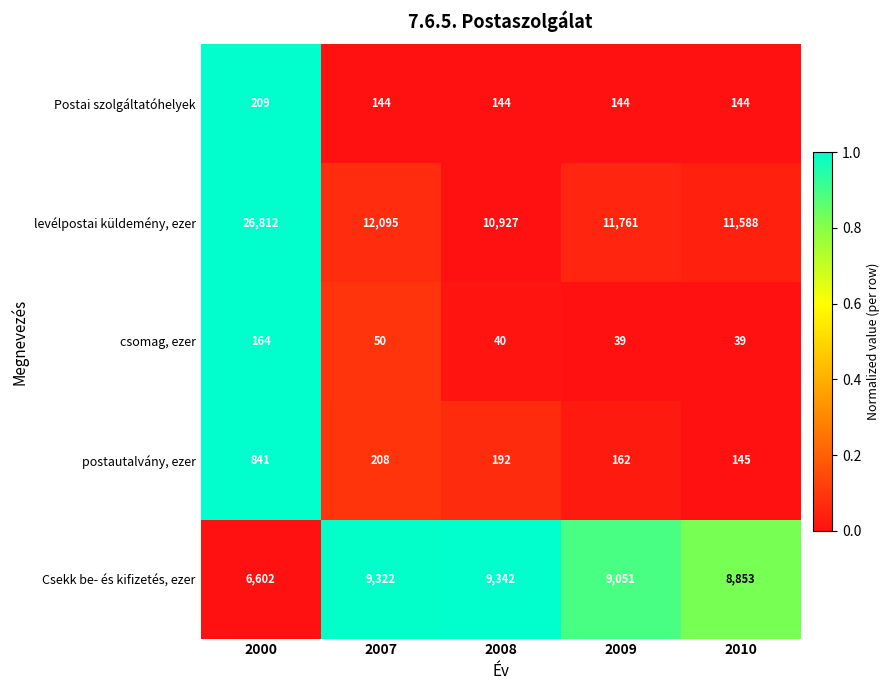

What is the sum of the Csekk be- és kifizetés, ezer values at 2007 and 2000?

15924